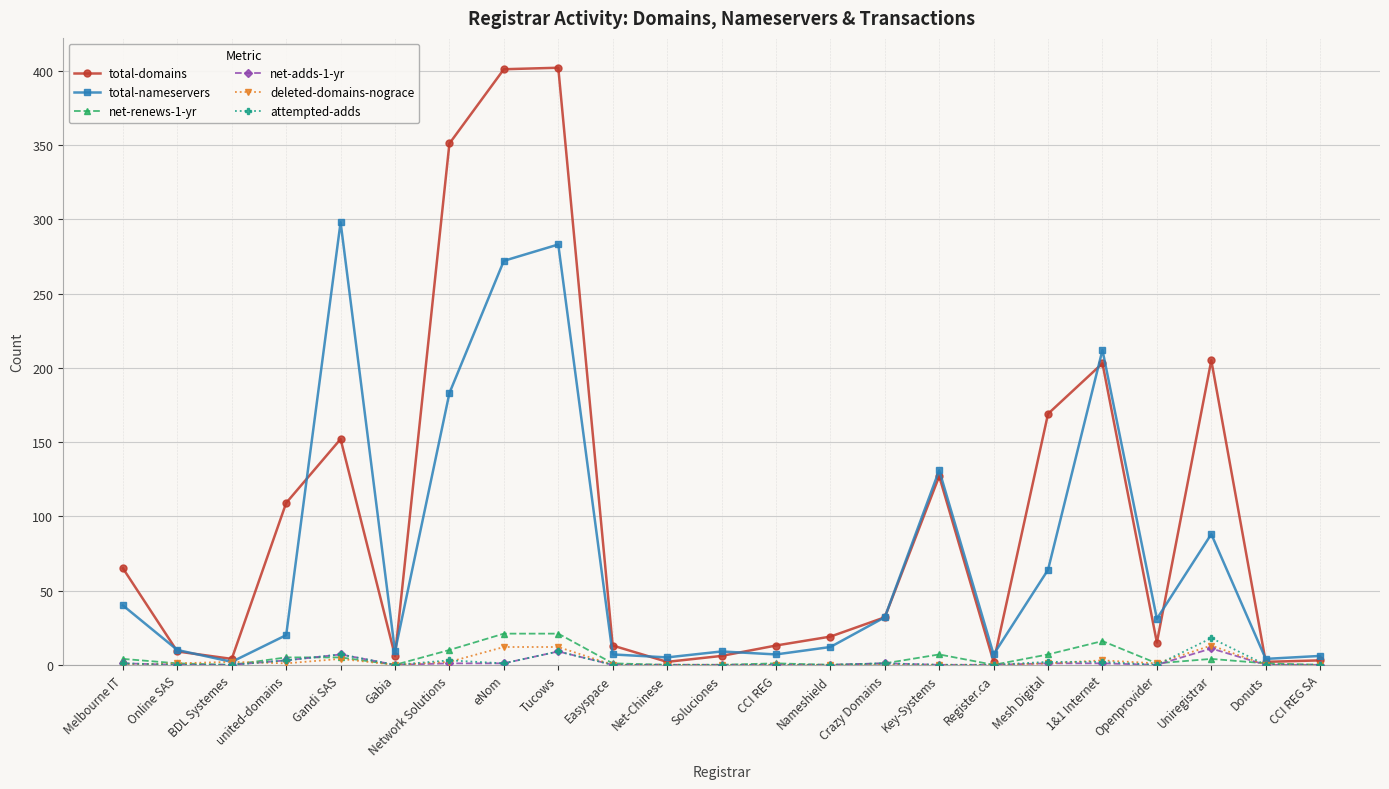

True or false: net-adds-1-yr has more than 2 interior local peaks.

True